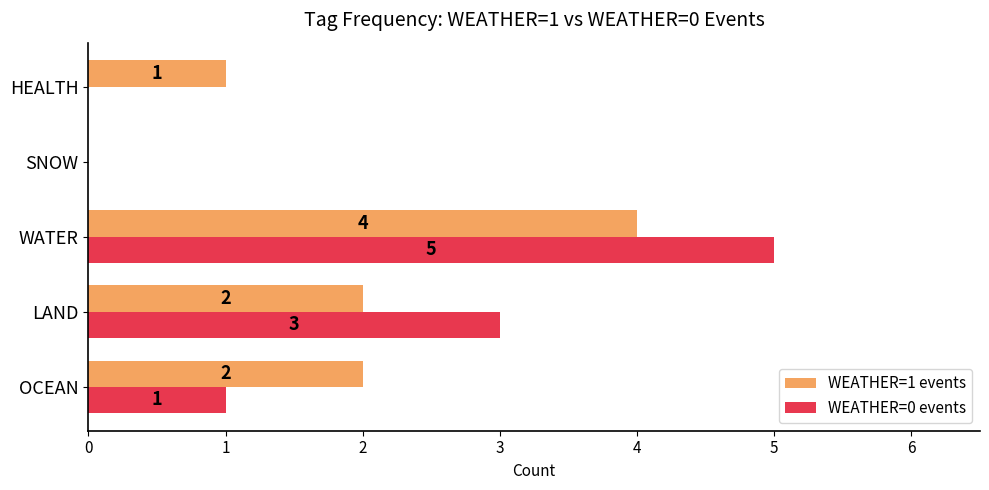

Between OCEAN and SNOW, which series saw the biggest shift?

WEATHER=1 events